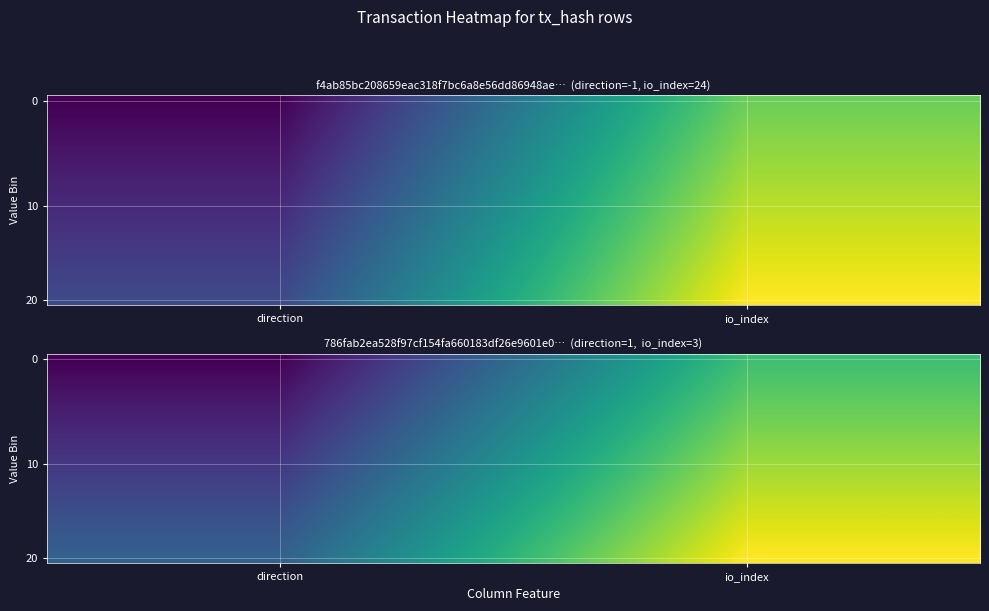

At which label does 20 first exceed 3?

io_index